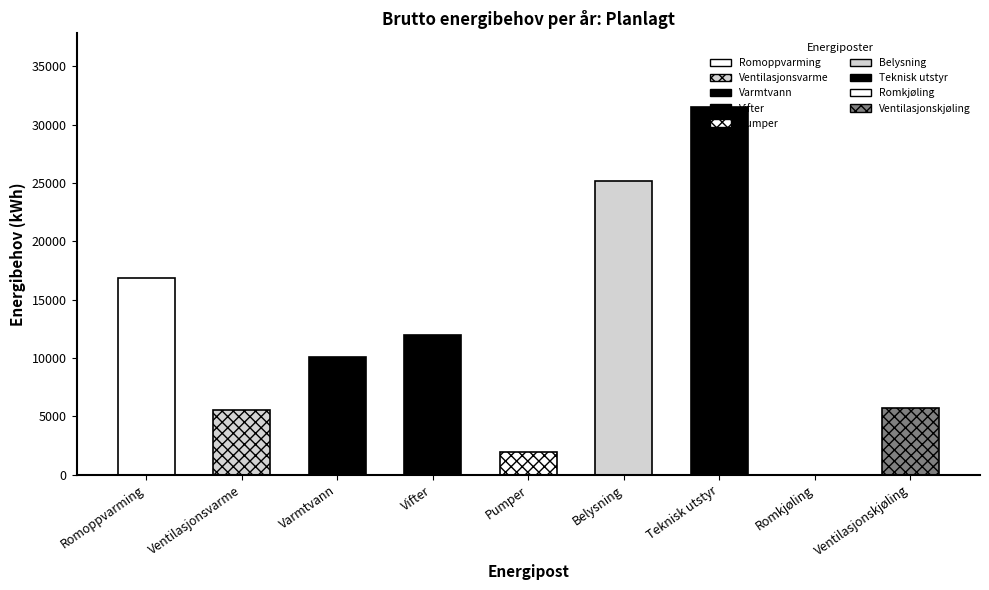

Reading right to left, transcribe all the data shown in this chart.

5694	0	31514	25207	1988	12009	10083	5547	16864